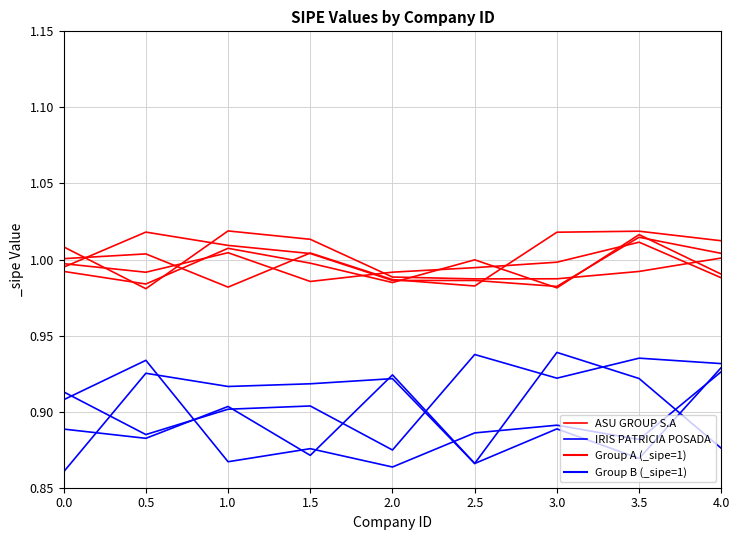

Count the ASU GROUP S.A values in the range 0 to 1.

4